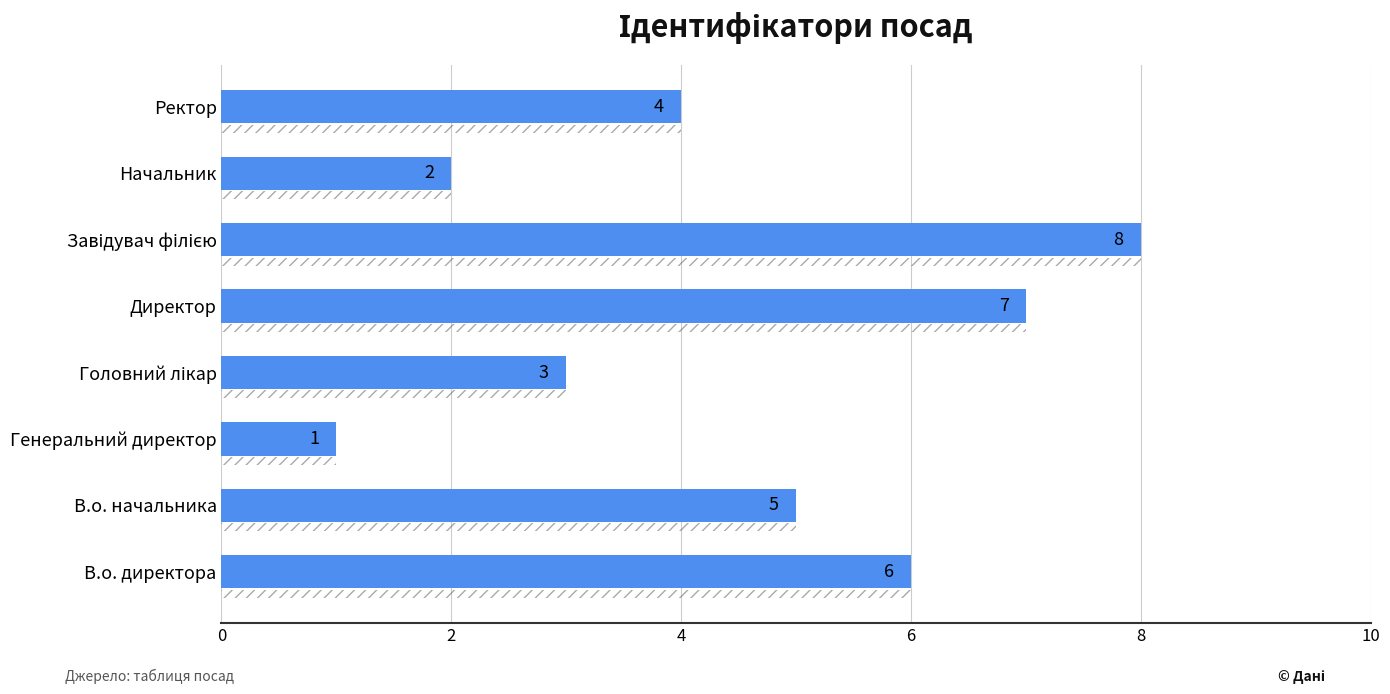

What is the sum of all values?

36